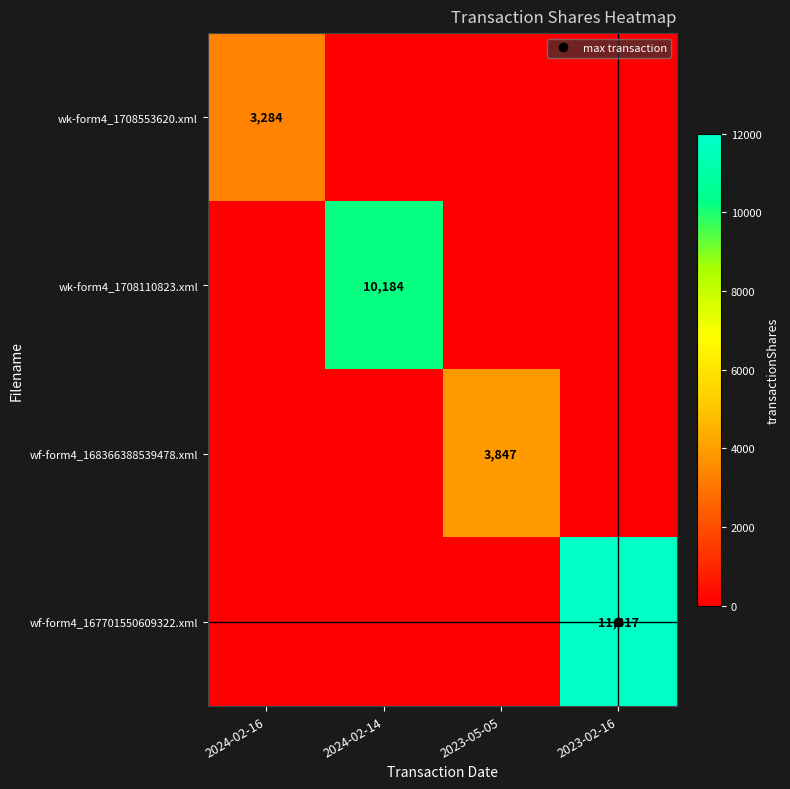

The wf-form4_167701550609322.xml series shows 0 at 2023-05-05. True or false?

True